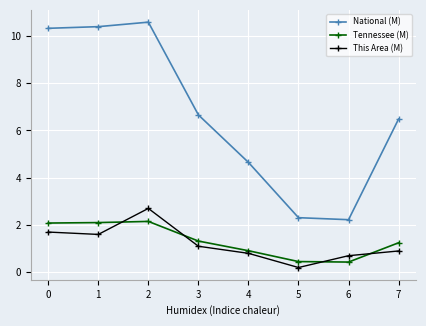

How many lines are shown in the chart?

3